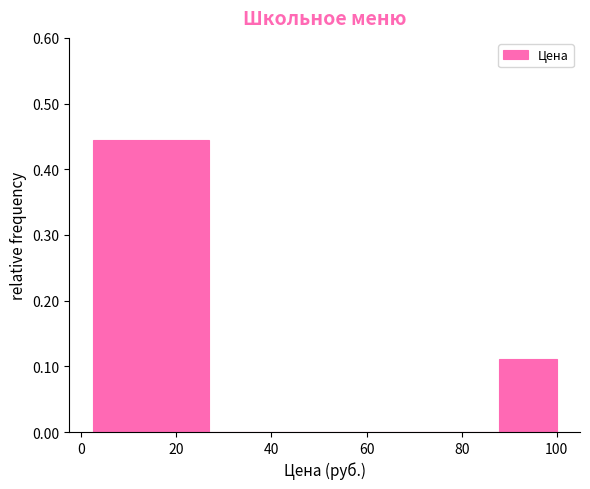

Reading left to right, list every bar in this chart as the range it spans on the x-axis followed by its height. Neither the bar edges nor the heights are printed on the chart, so give them approximately, as read against the axes.

2.4 to 14.6: 0.44
14.6 to 26.8: 0.44
26.8 to 39.0: 0
39.0 to 51.2: 0
51.2 to 63.4: 0
63.4 to 75.6: 0
75.6 to 87.8: 0
87.8 to 100.0: 0.11